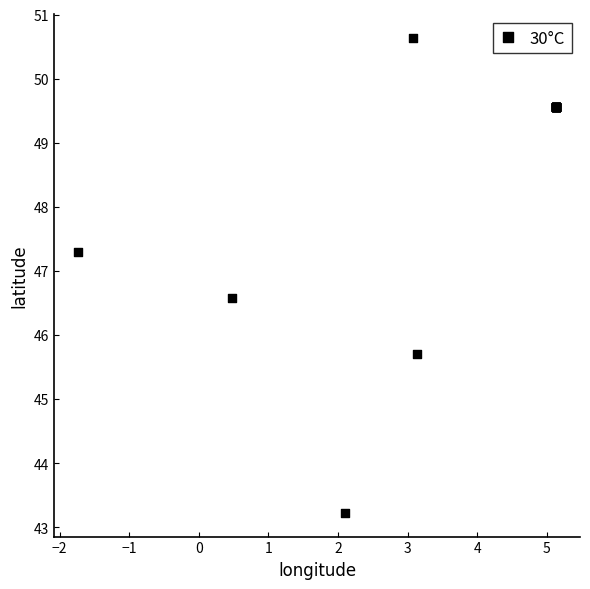

What Y value in the scatter plot is closest to 46?

45.7